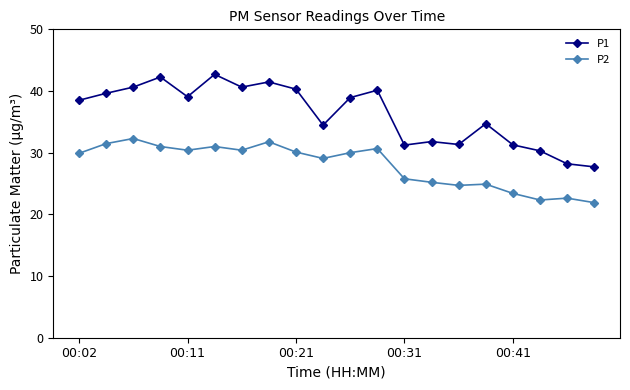

Count the number of data series in this chart.

2